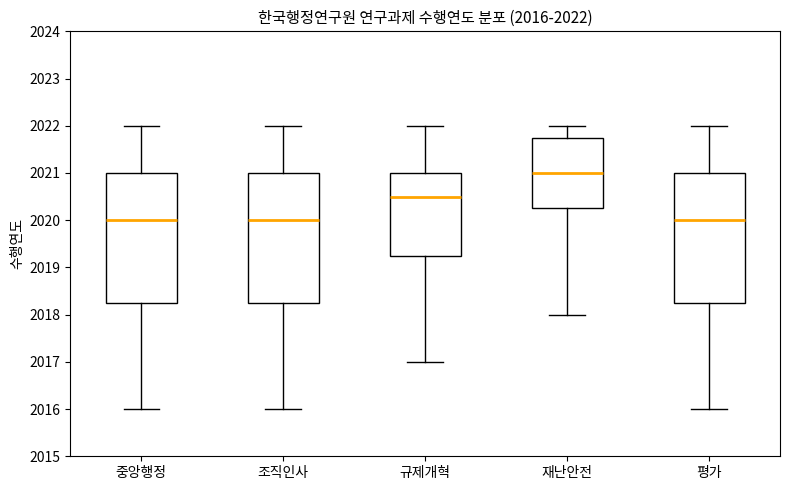

Which box's median line is the highest?

재난안전